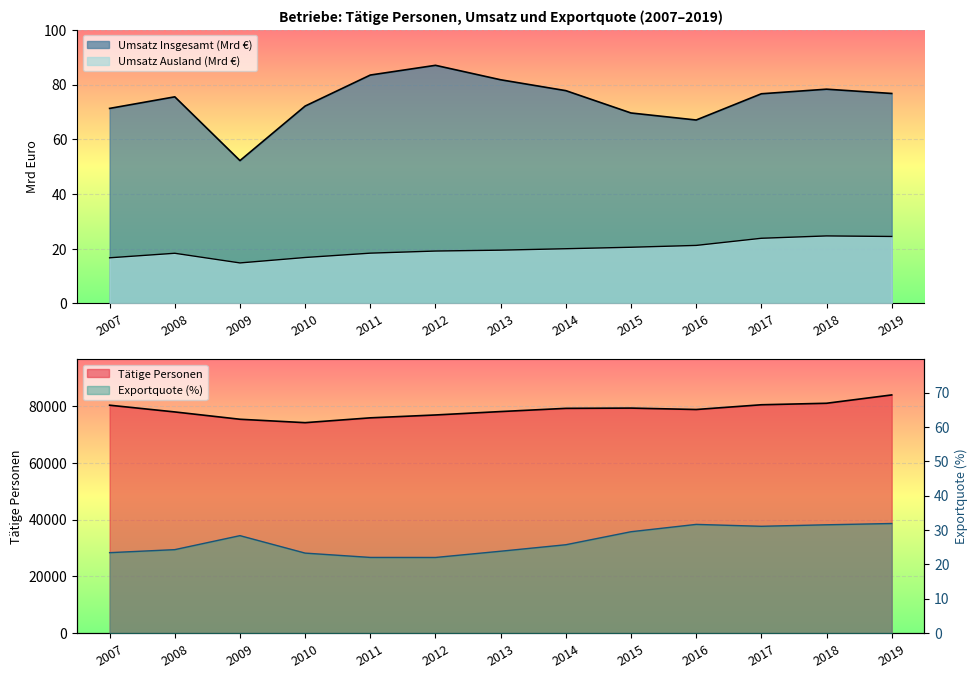

Reading left to right, list all the values displayed in this chart.

Tätige Personen: 2007=80279.0	2008=77907.0	2009=75327.0	2010=74127.0	2011=75826.0	2012=76838.0	2013=78040.0	2014=79170.0	2015=79261.0	2016=78764.0	2017=80434.0	2018=80963.0	2019=83898.0
Umsatz Insgesamt (1000 Euro): 2007=71.3	2008=75.5	2009=52.2	2010=72.1	2011=83.5	2012=87.0	2013=81.7	2014=77.8	2015=69.6	2016=67.0	2017=76.6	2018=78.3	2019=76.7
Umsatz Ausland (1000 Euro): 2007=16.7	2008=18.3	2009=14.8	2010=16.8	2011=18.4	2012=19.1	2013=19.5	2014=20.0	2015=20.5	2016=21.2	2017=23.8	2018=24.7	2019=24.5
Exportquote (%): 2007=23.4	2008=24.3	2009=28.3	2010=23.3	2011=22.0	2012=22.0	2013=23.8	2014=25.7	2015=29.5	2016=31.6	2017=31.1	2018=31.5	2019=31.9